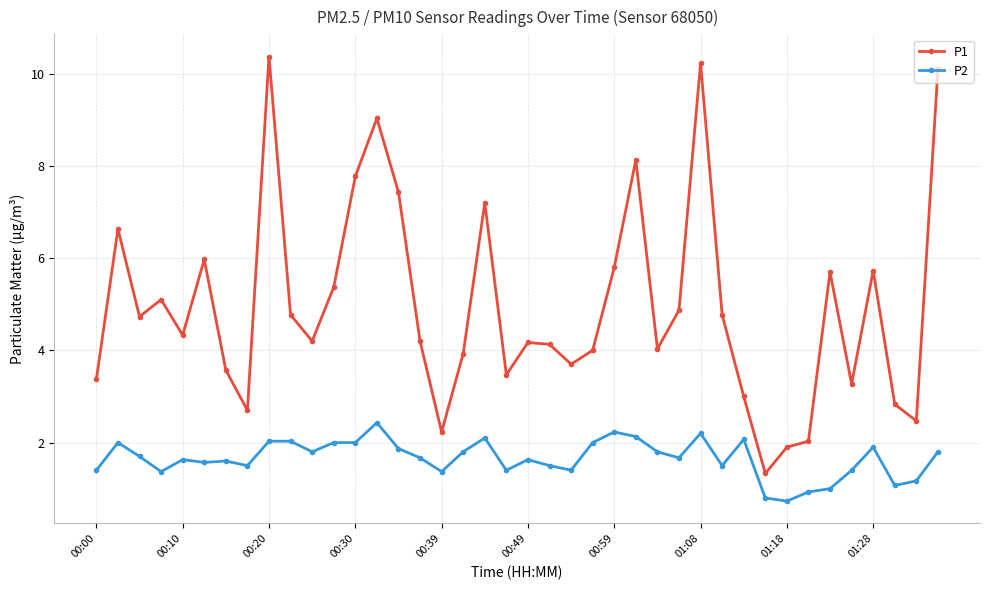

True or false: P1 and P2 cross at least once.

False